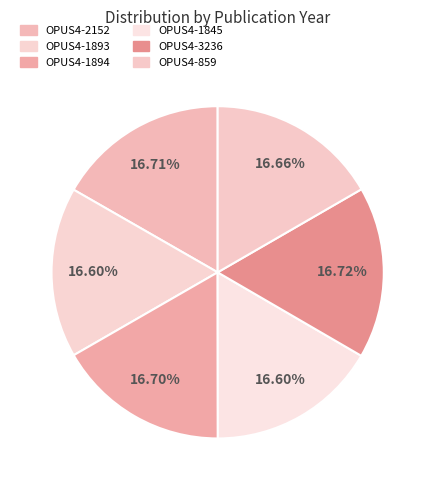

Count the number of slices in the pie.

6